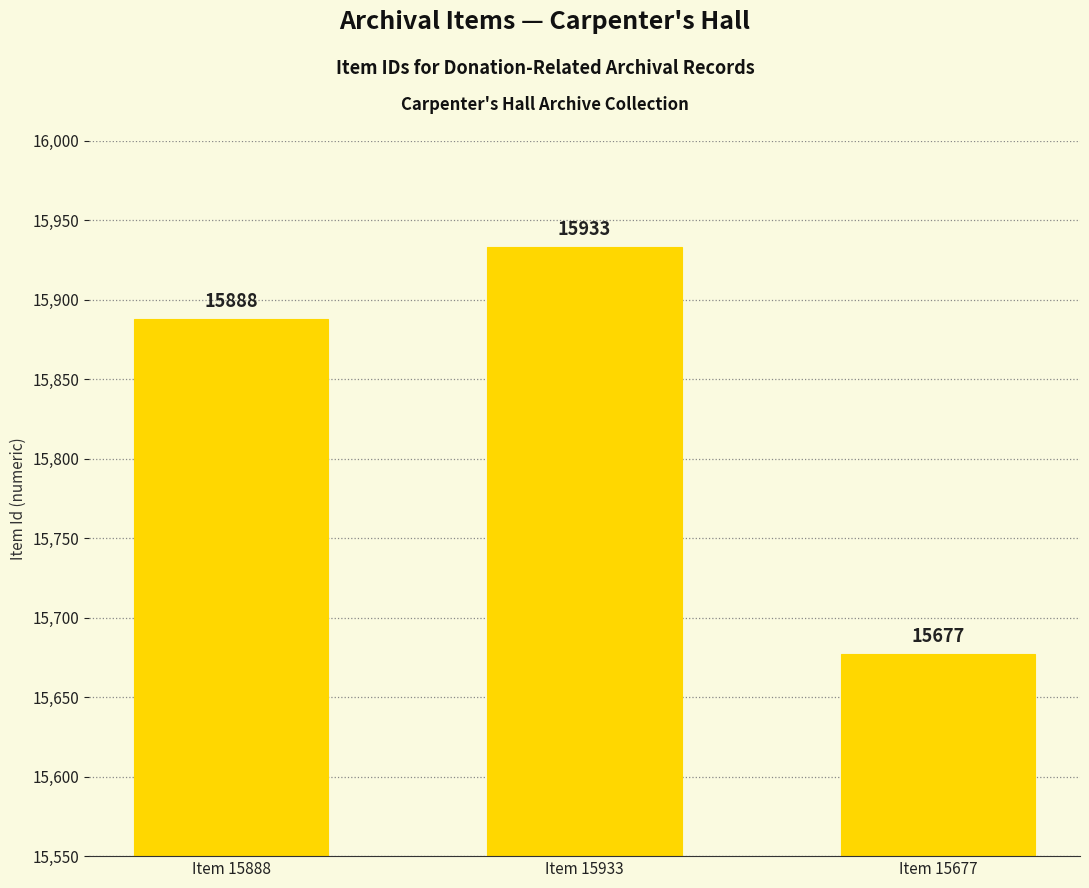

What is the value of the 3rd bar from the left?

15677